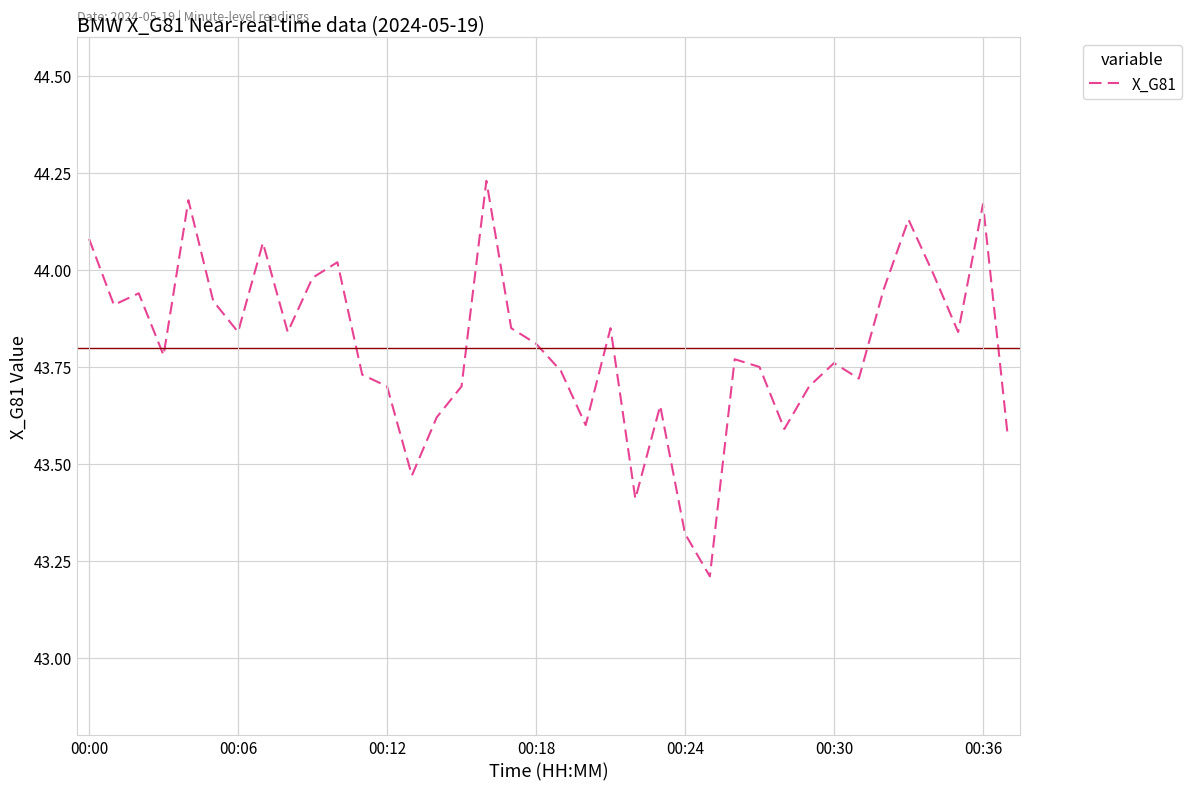

What is the difference between the maximum and minimum values?

1.0